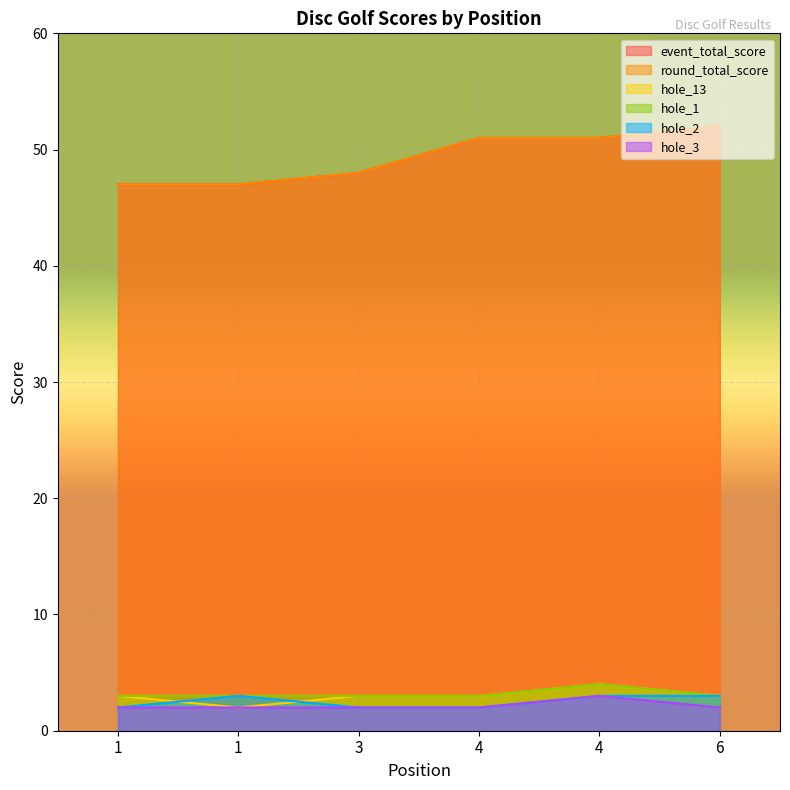

Rank the series by their maximum value, from highest to lowest.

event_total_score, round_total_score, hole_13, hole_1, hole_2, hole_3